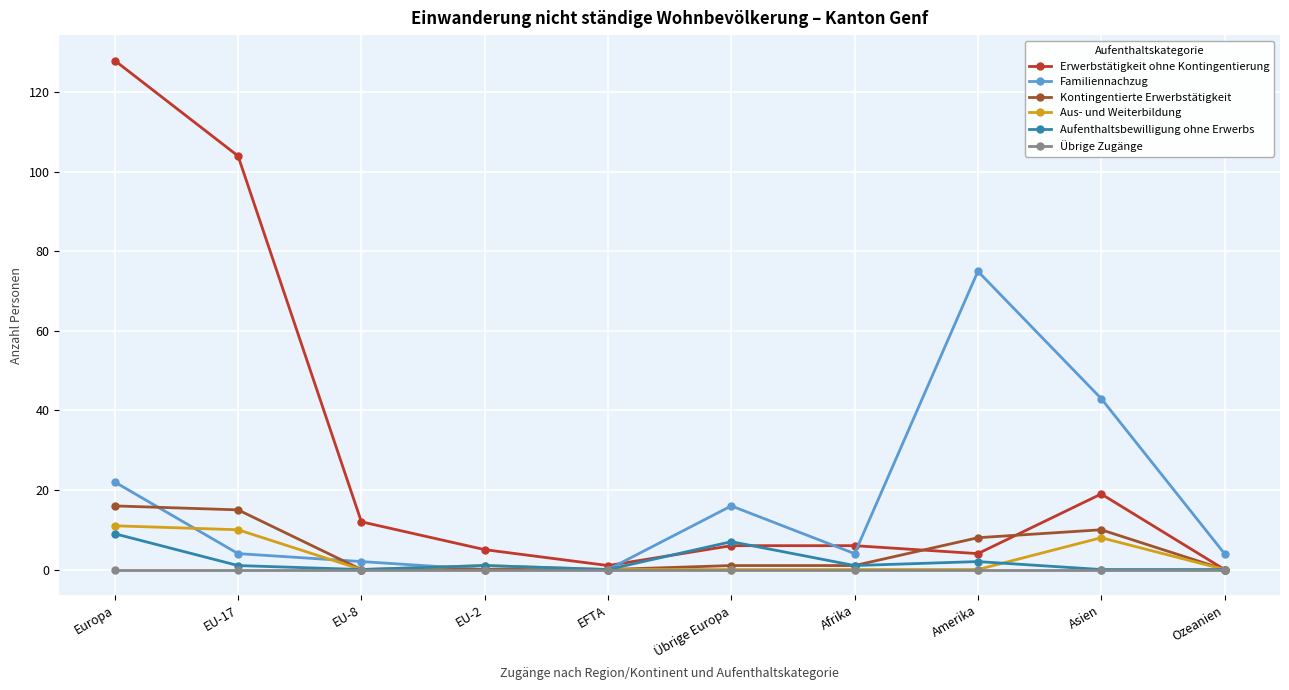

Which series has the largest range (max minus min)?

Erwerbstätigkeit ohne Kontingentierung